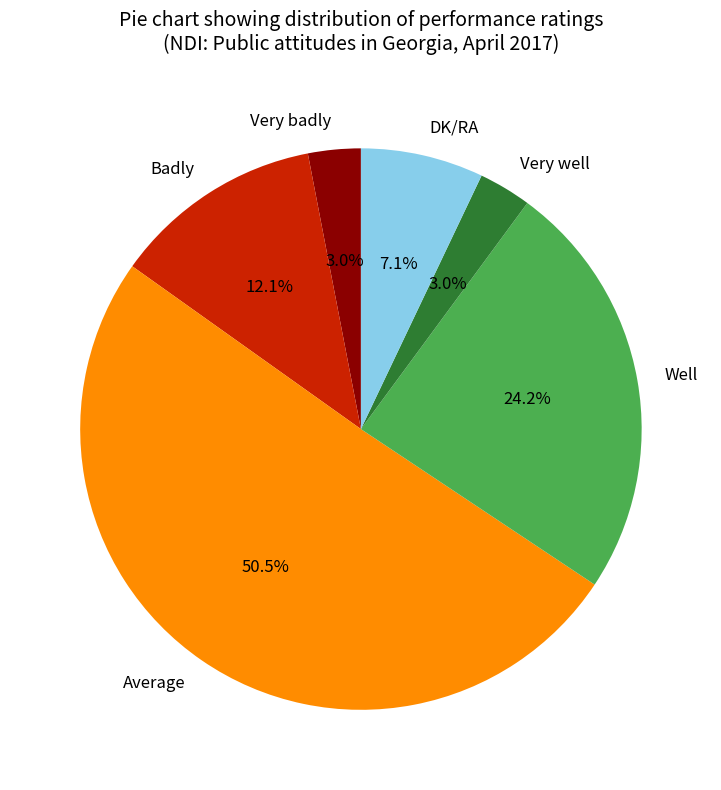

Which category has the biggest portion of the pie?

Average